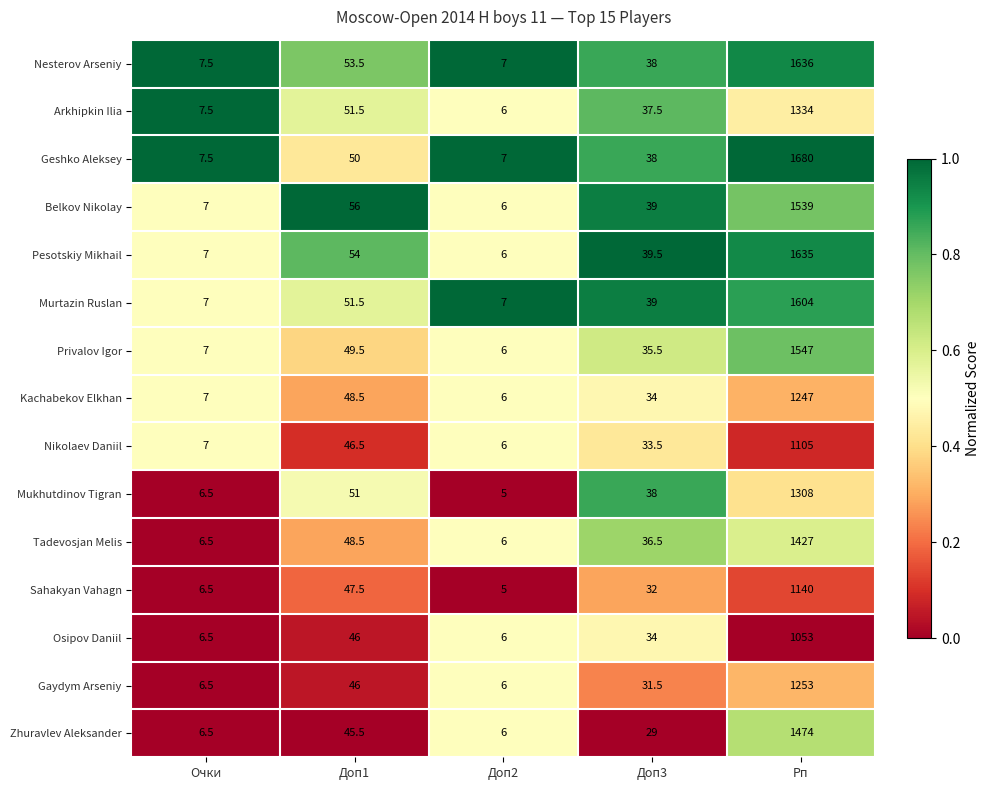

What is the difference between the maximum and minimum values in the Zhuravlev Aleksander series?

1468.0